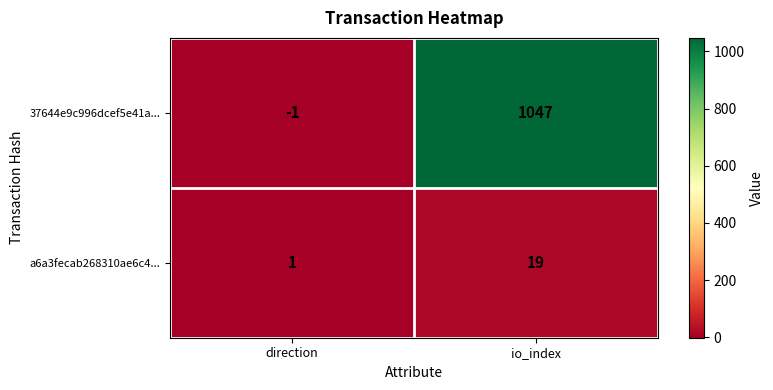

How many categories are shown in the chart?

2